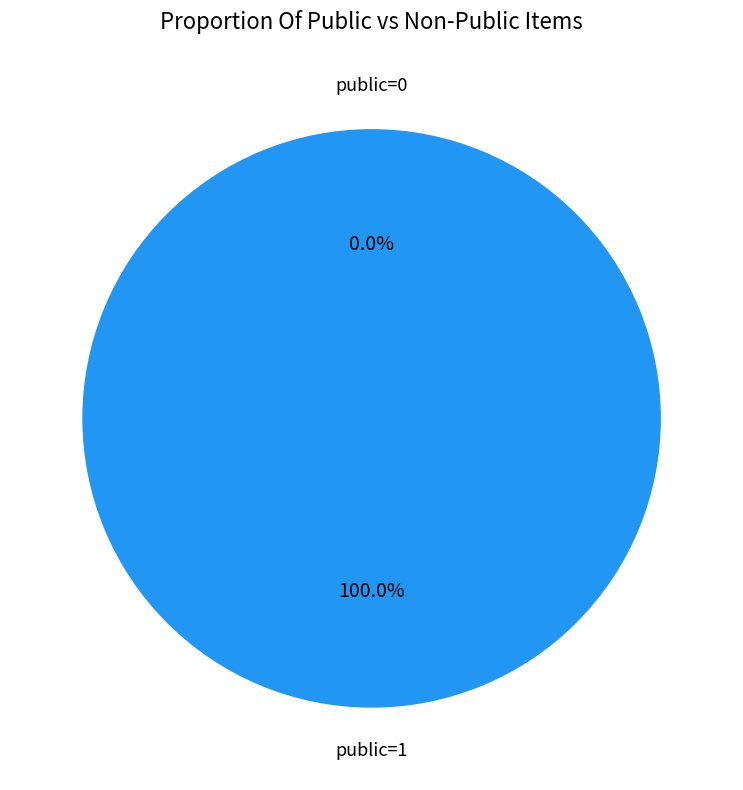

Rank the categories by value from lowest to highest.

public=0, public=1